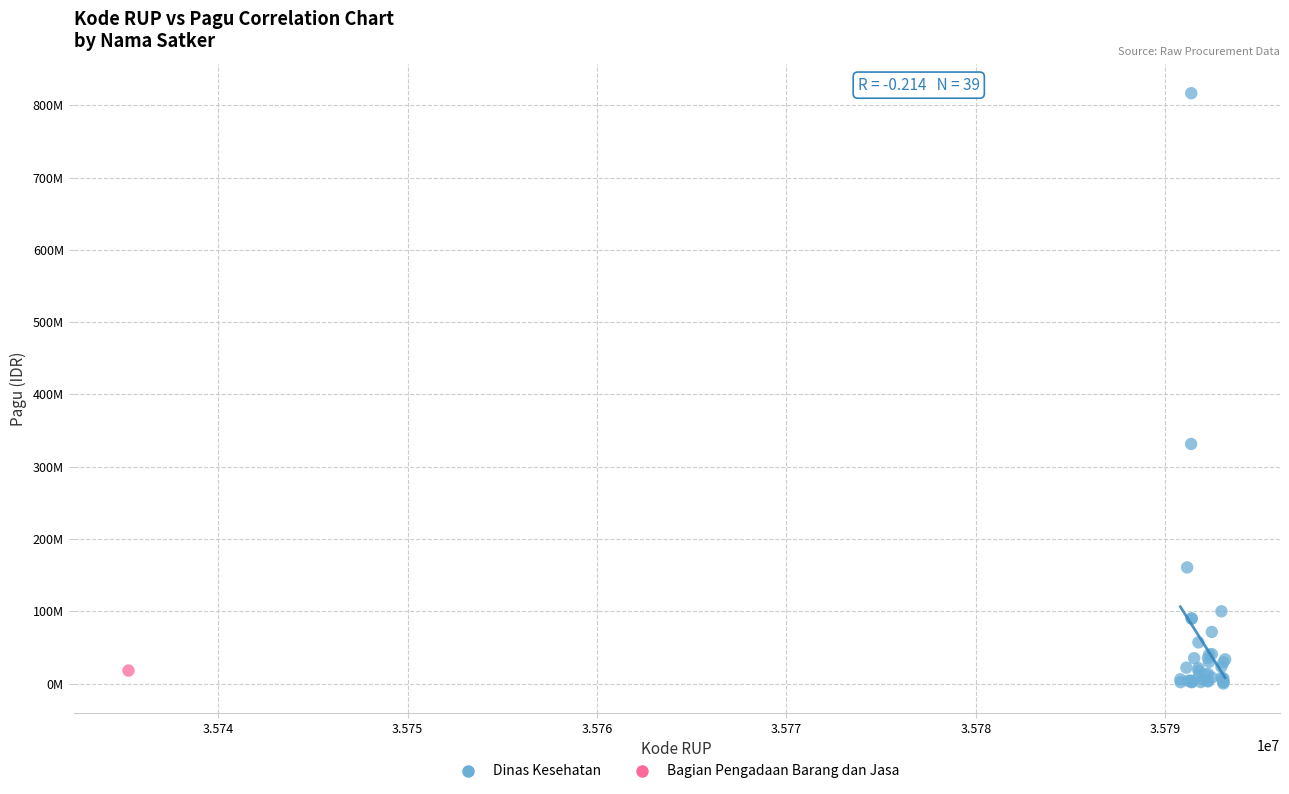

What are all the series names shown in the legend?

Dinas Kesehatan, Bagian Pengadaan Barang dan Jasa